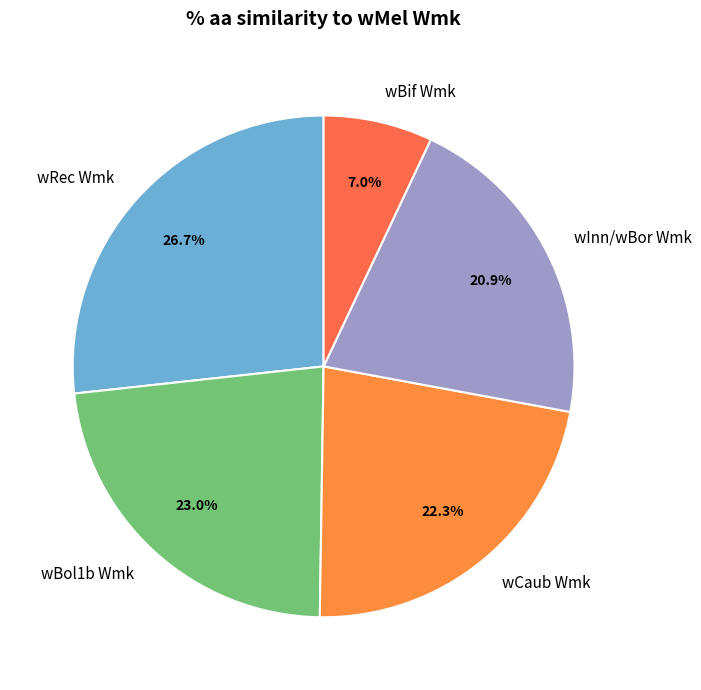

Combined, do wCaub Wmk and wInn/wBor Wmk account for over 50%?

No